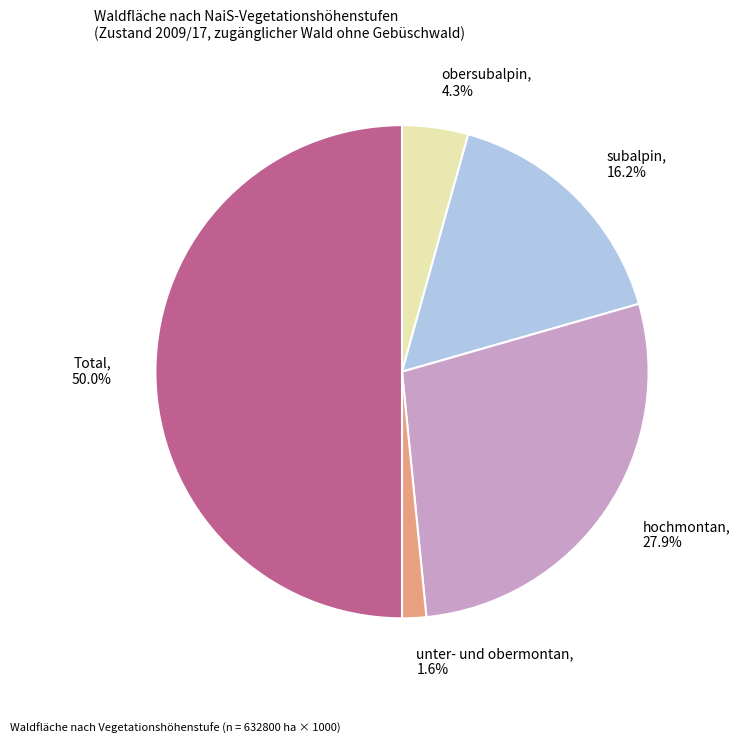

Is the sum of unter- und obermontan, 1.6% and hochmontan, 27.9% greater than half?

No